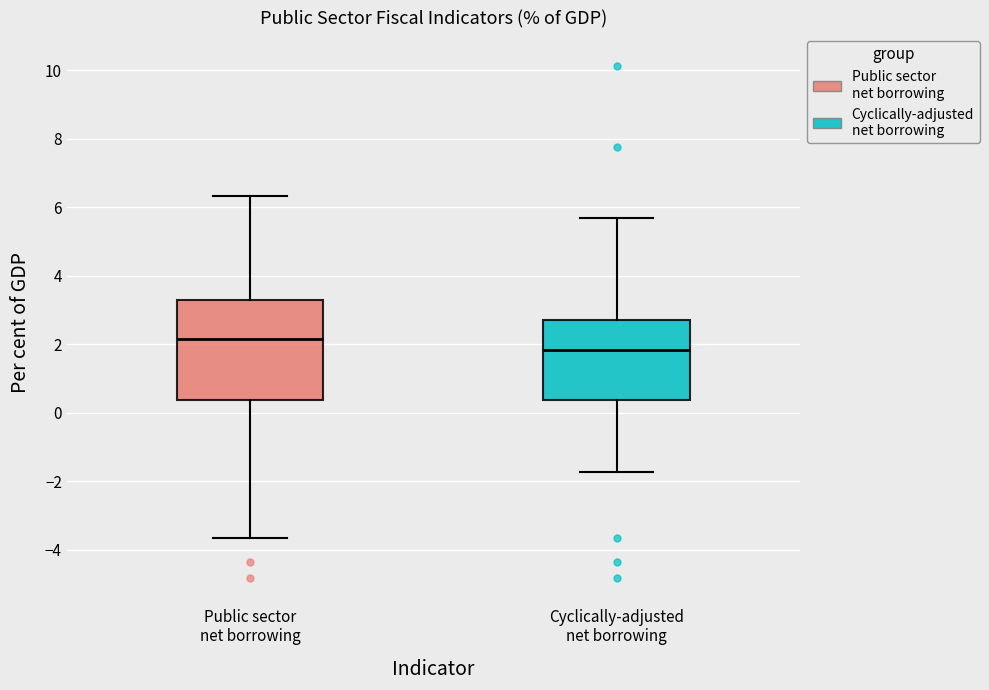

Reading left to right, read every box against the y-axis: the position of its median line, the range the box covers, and the ends of its whiskers. The values are not printed on the chart, so give them approximately, as read against the axis.

Public sector net borrowing: median 2.2, box 0.4 to 3.2, whiskers -3.6 to 6.4
Cyclically-adjusted net borrowing: median 1.8, box 0.4 to 2.8, whiskers -1.8 to 5.6